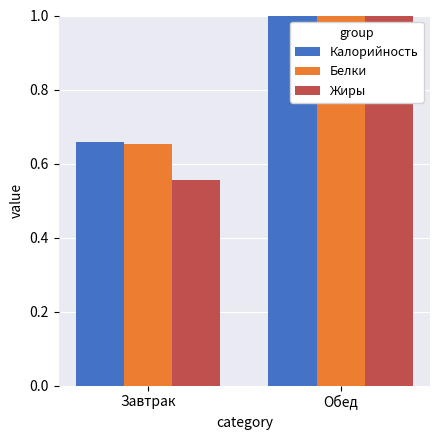

What is the spread (max minus min) of values at Завтрак?

0.1